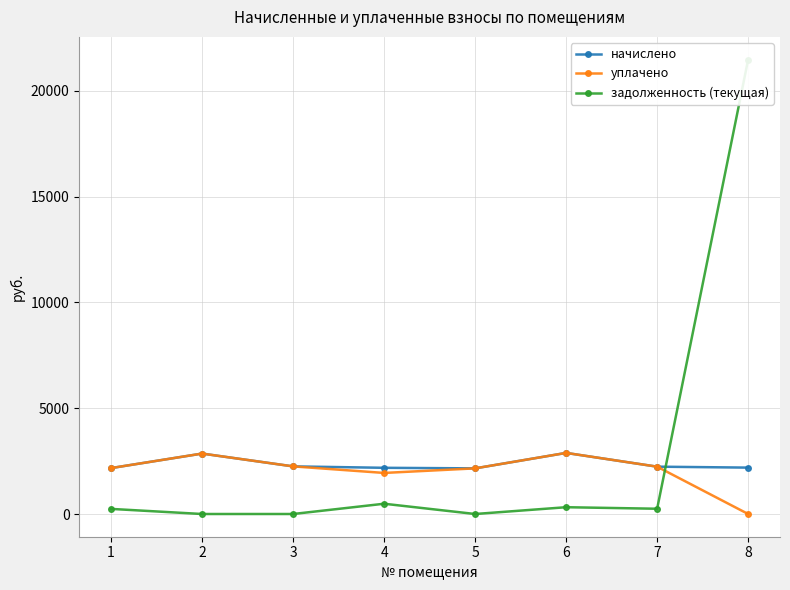

What is the difference between the maximum and minimum values in the уплачено series?

2886.8